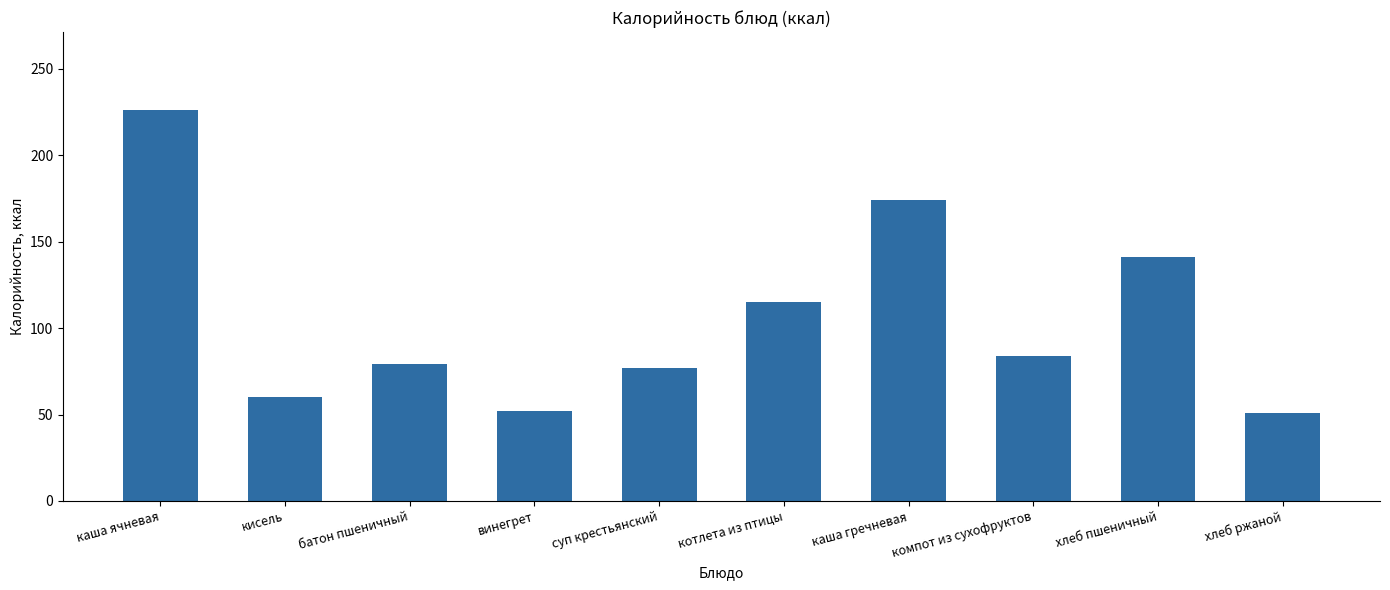

Does the chart contain any negative values?

No